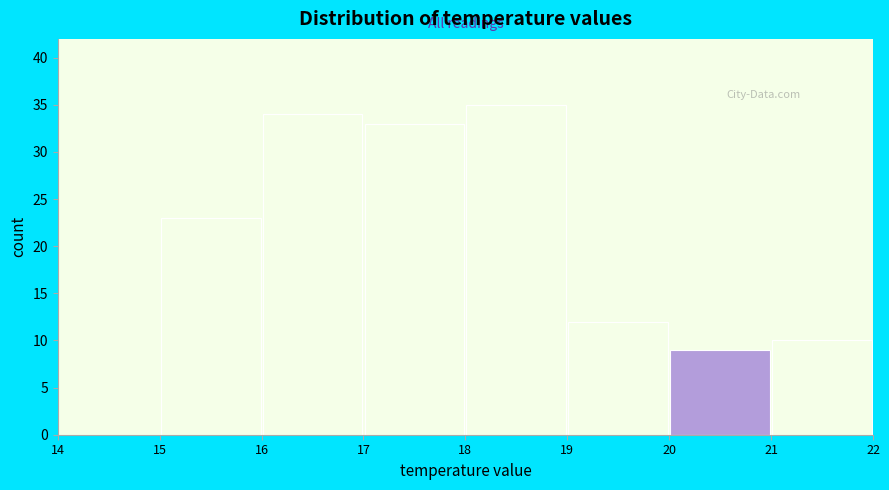

Reading left to right, list every bar in this chart as the range it spans on the x-axis followed by its height. The values are not printed on the chart, so give them approximately, as read against the axis.

14 to 15: 0
15 to 16: 23
16 to 17: 34
17 to 18: 33
18 to 19: 35
19 to 20: 12
20 to 21: 9
21 to 22: 10